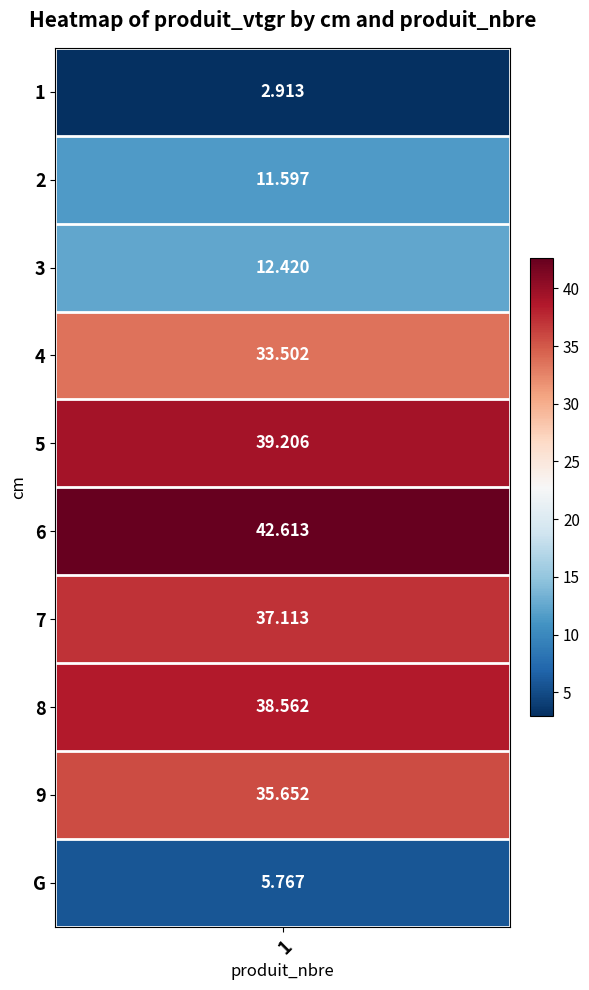

How many data points in 1 are less than 35?

5